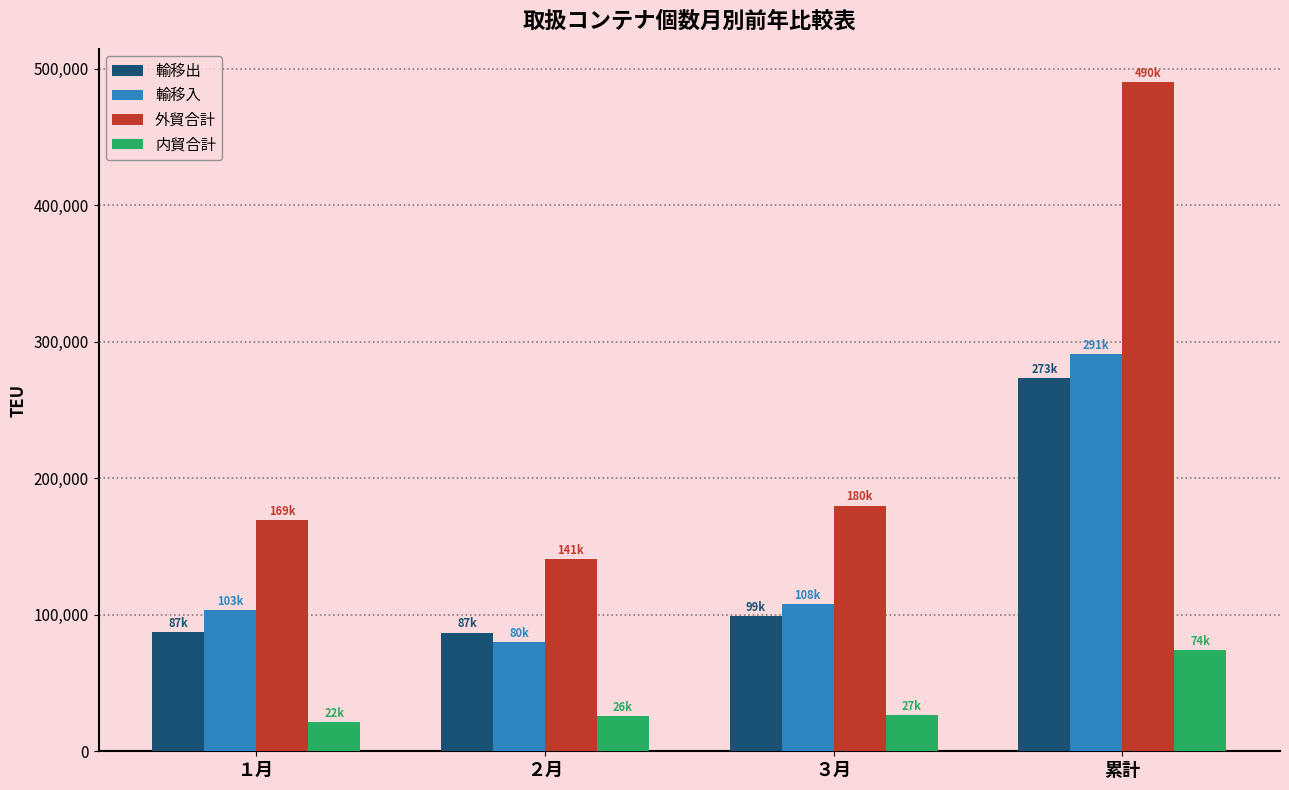

What is the greatest value displayed?

489942.9